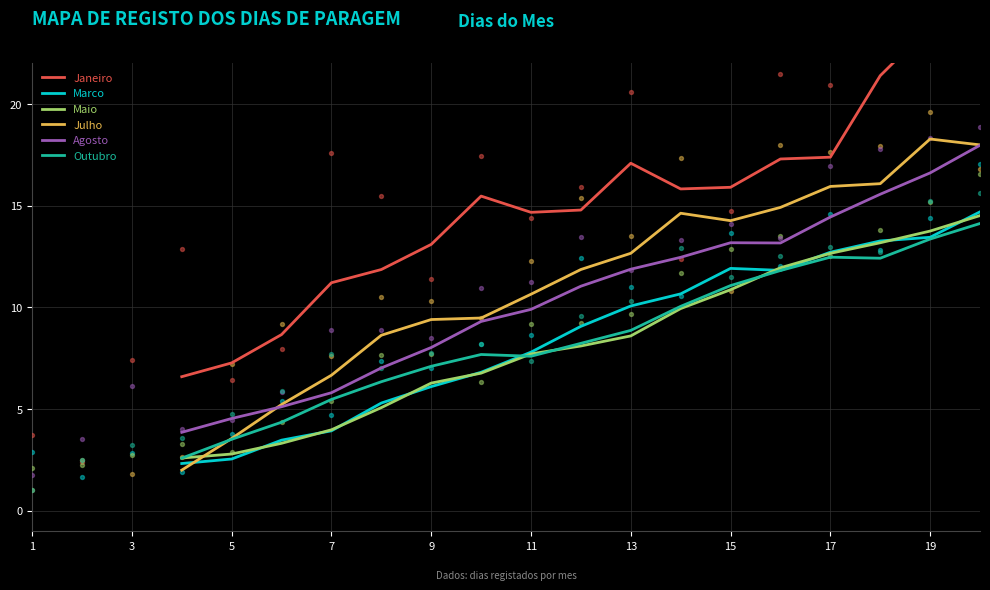

Is the value of Janeiro at 7 greater than the value of Marco at 15?

Yes